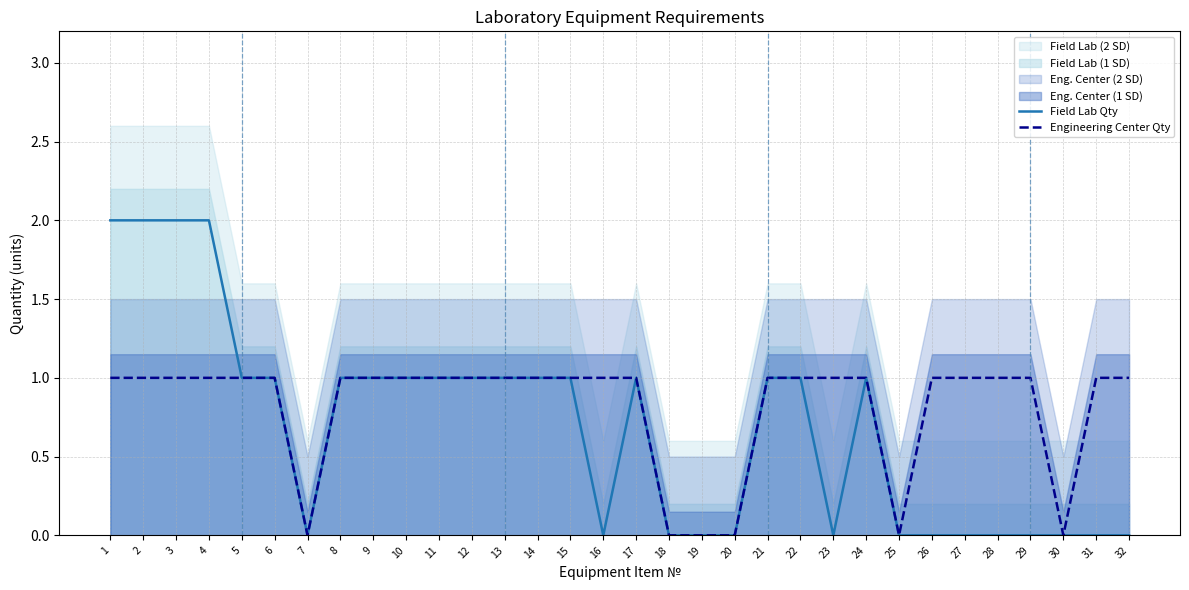

The Engineering Center Qty series shows 1 at 17. True or false?

True